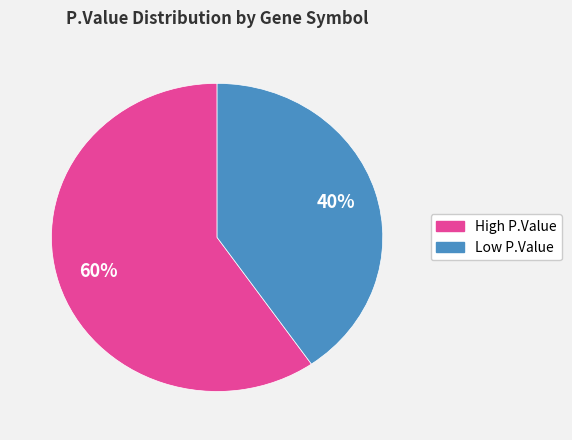

To the nearest percent, what is the average slice percentage?

50%